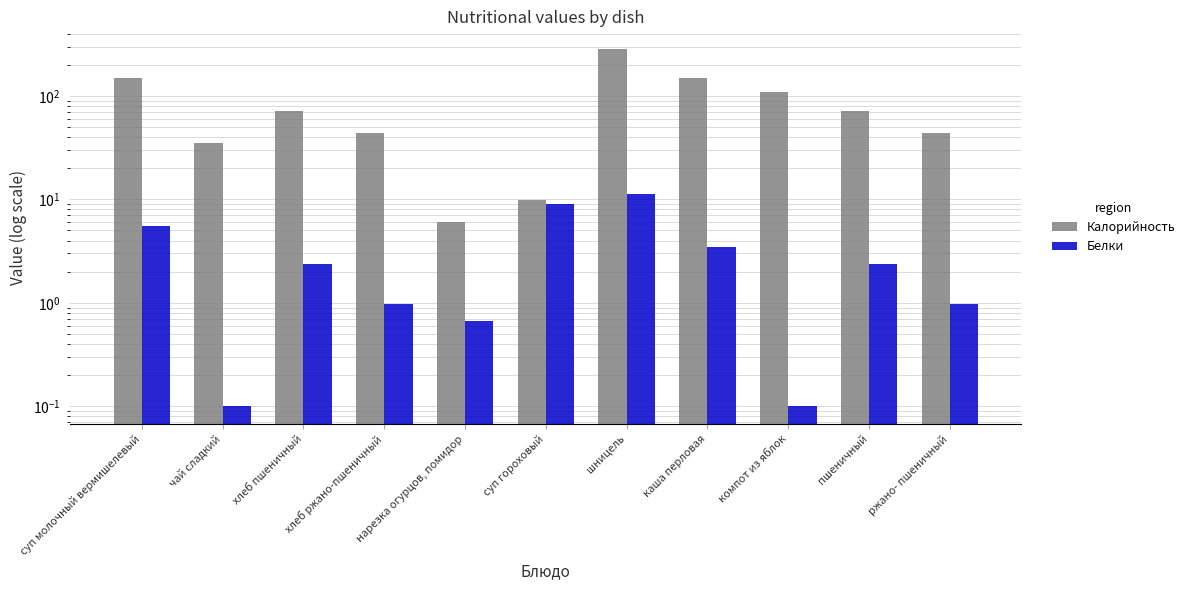

At how many categories does at least one series exceed 269?

1